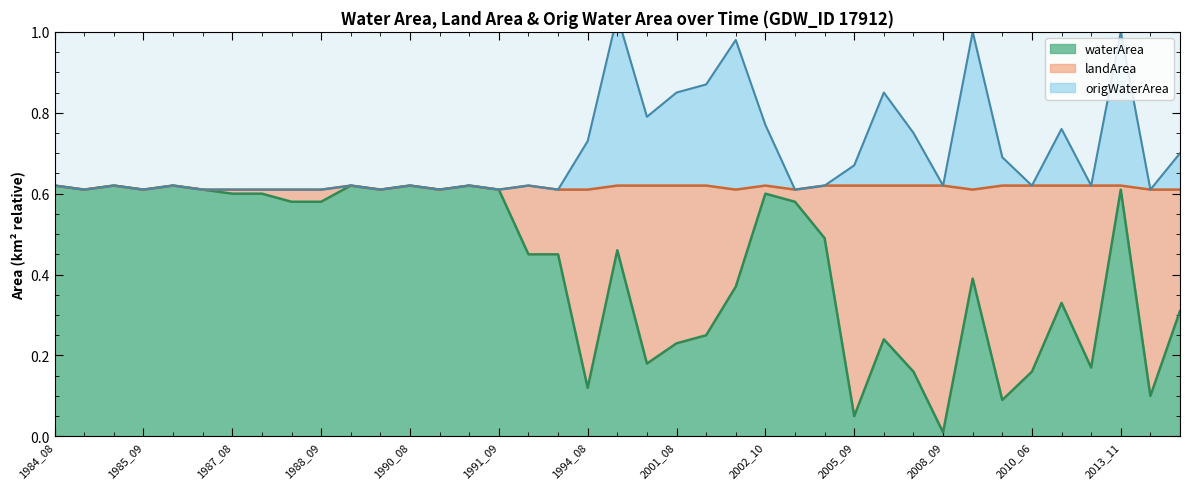

Which series has the largest total across all categories?

origWaterArea